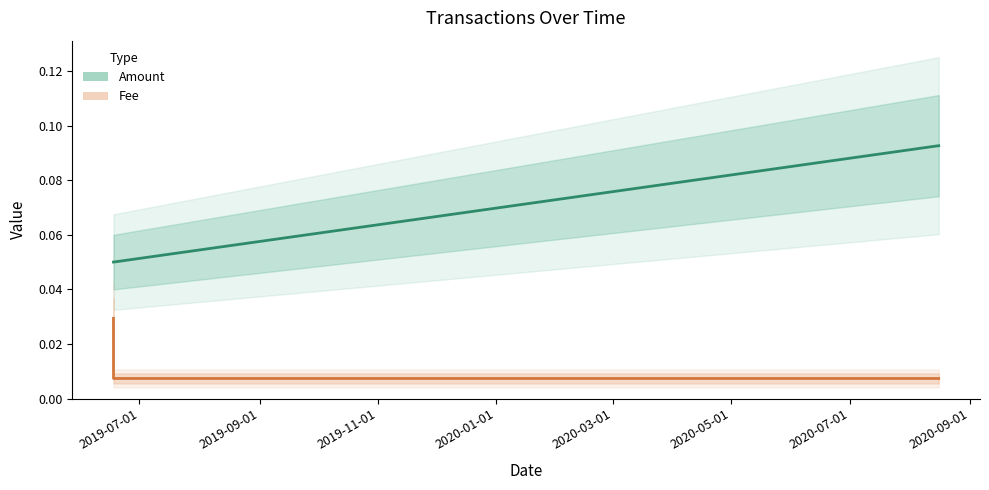

Read the Amount value at 2019-09-01.

0.1